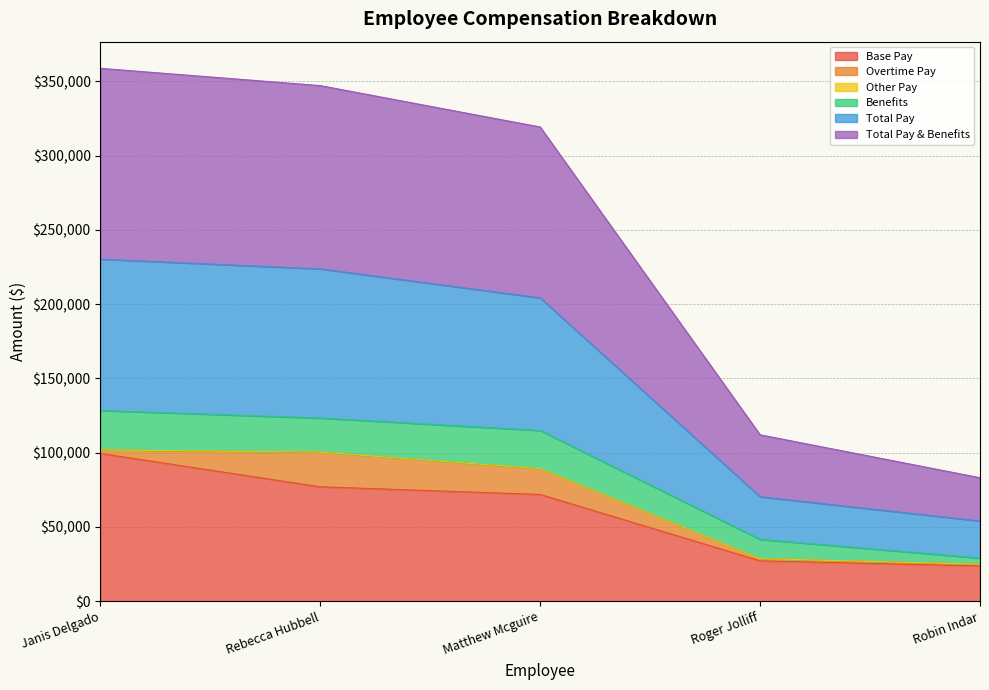

How many lines are shown in the chart?

6